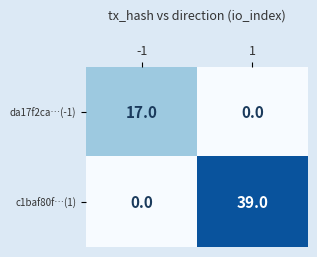

Rank the series by their average value, from highest to lowest.

c1baf80f…(1), da17f2ca…(-1)